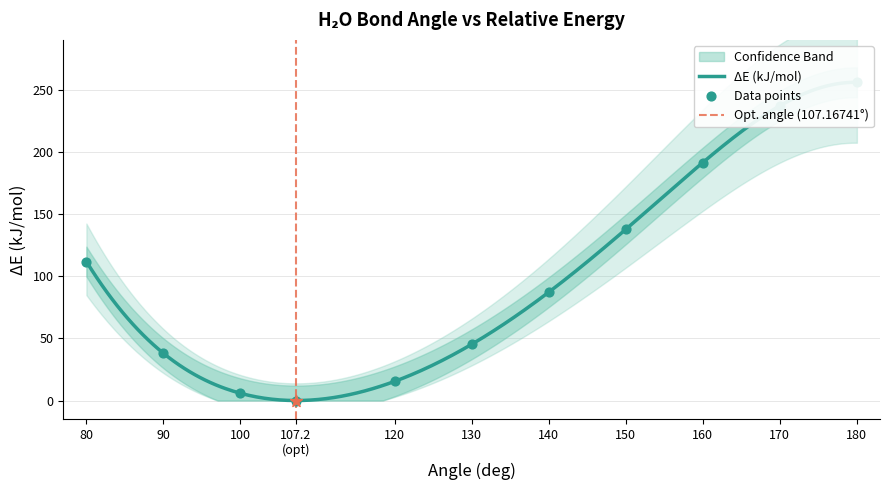

What is the ratio of the value at 140 to the value at 130?

1.9